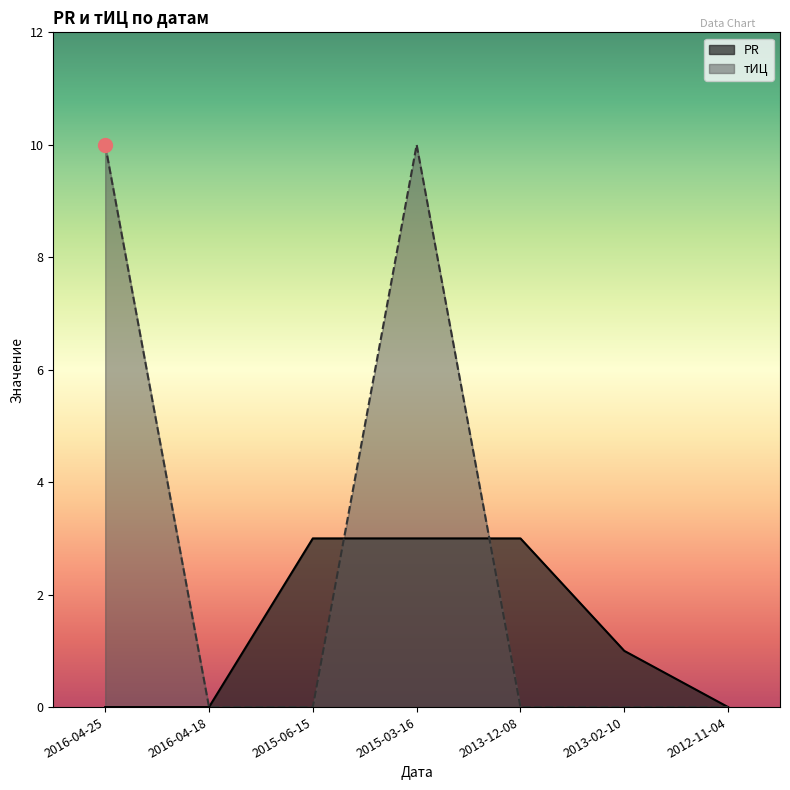

Is the value of тИЦ at 2013-02-10 greater than the value of PR at 2012-11-04?

No